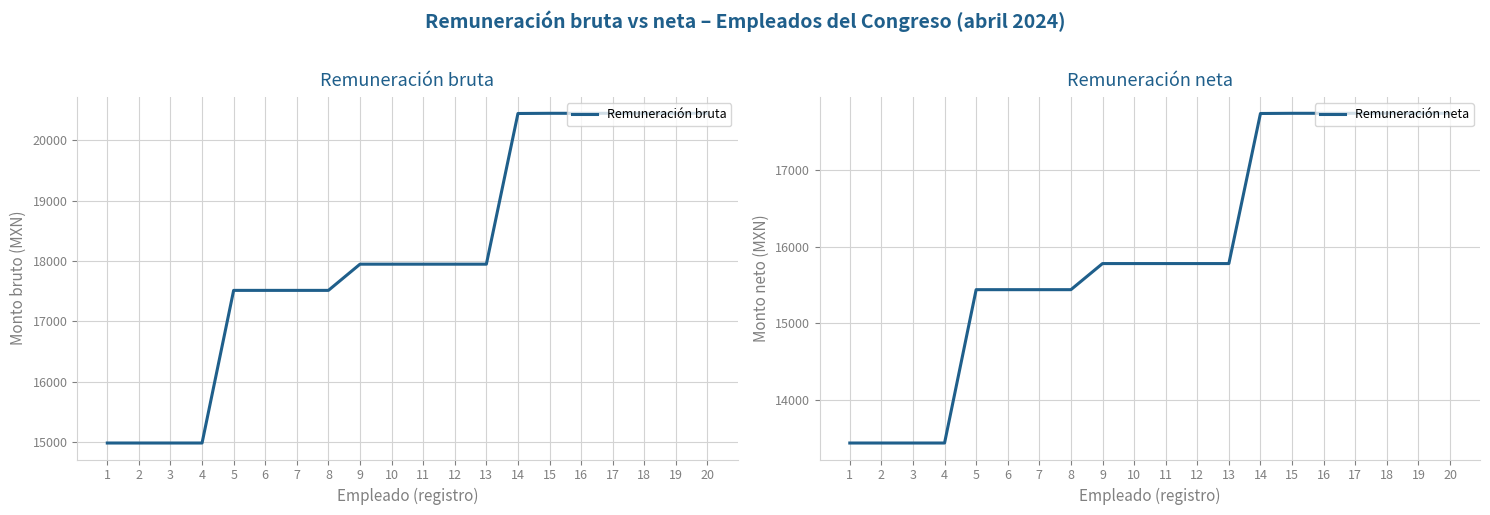

Is this an area chart (filled region under the line)?

No